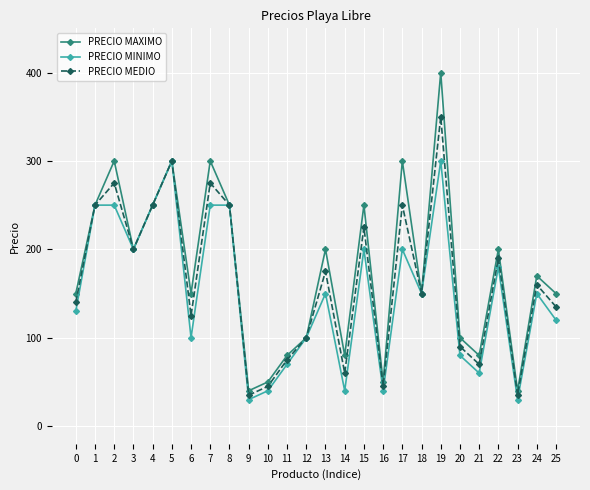

What is the greatest value displayed?

400